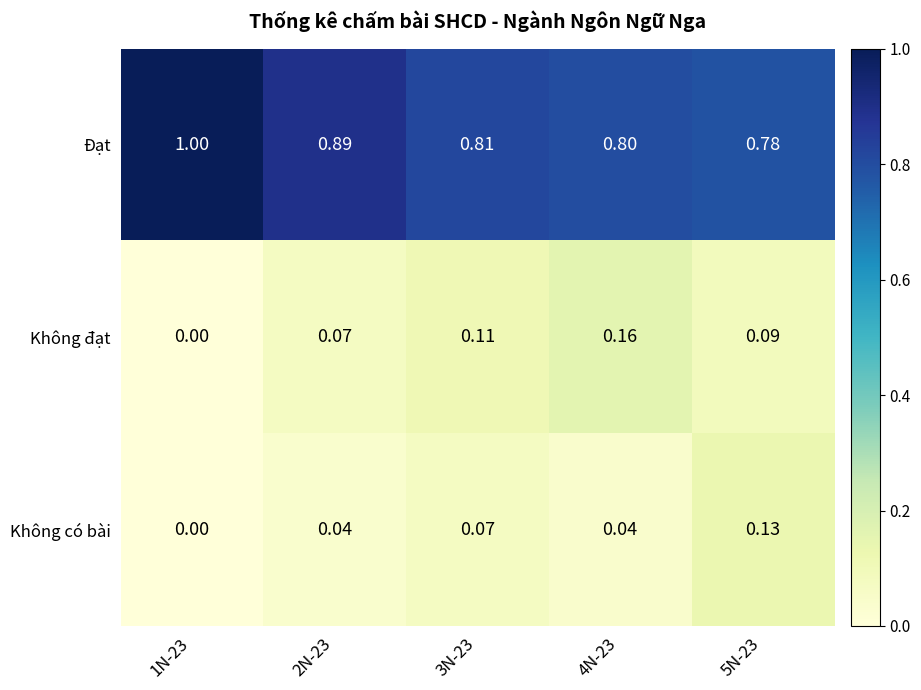

List the series in order of their peak value, highest first.

Đạt, Không đạt, Không có bài